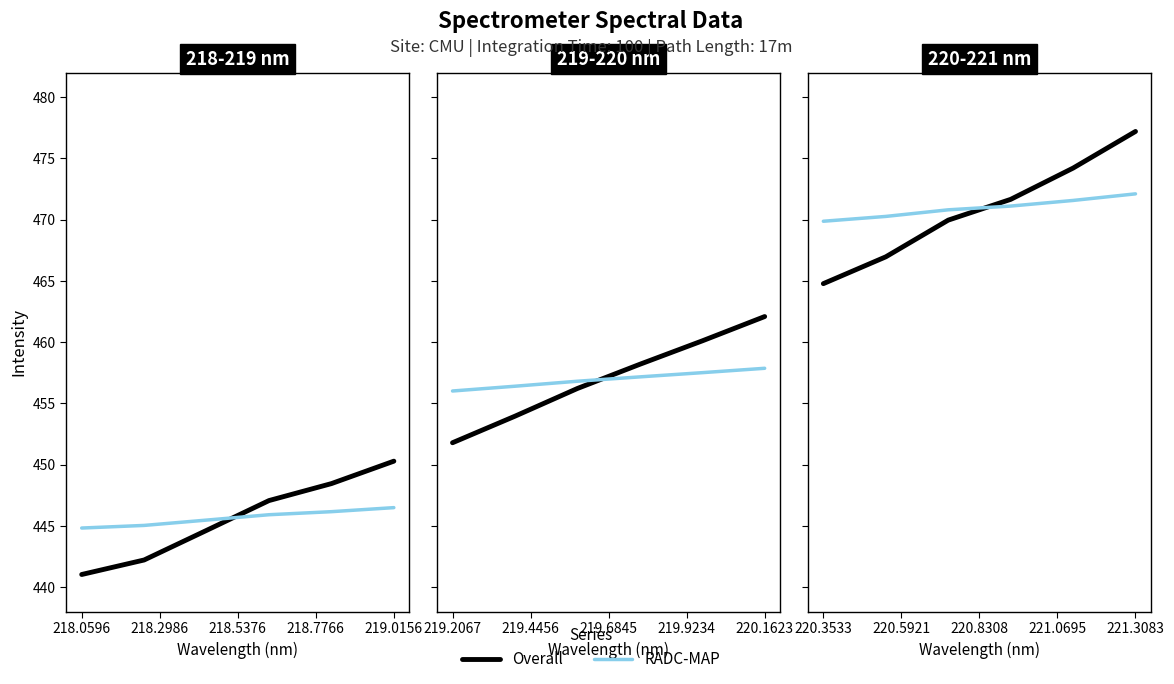

How many series are shown in this chart?

2